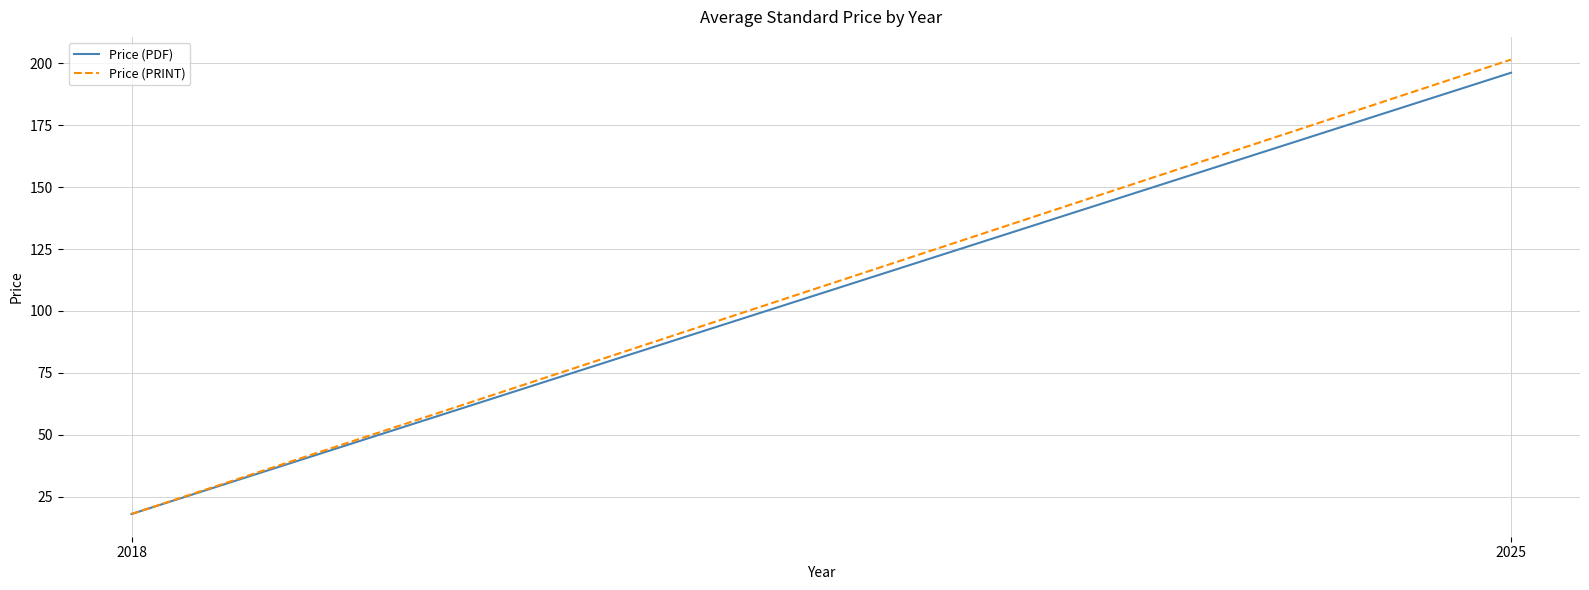

Reading left to right, what are all the values shown in this chart?

Price (PDF): 18.0	196.2
Price (PRINT): 18.0	201.5